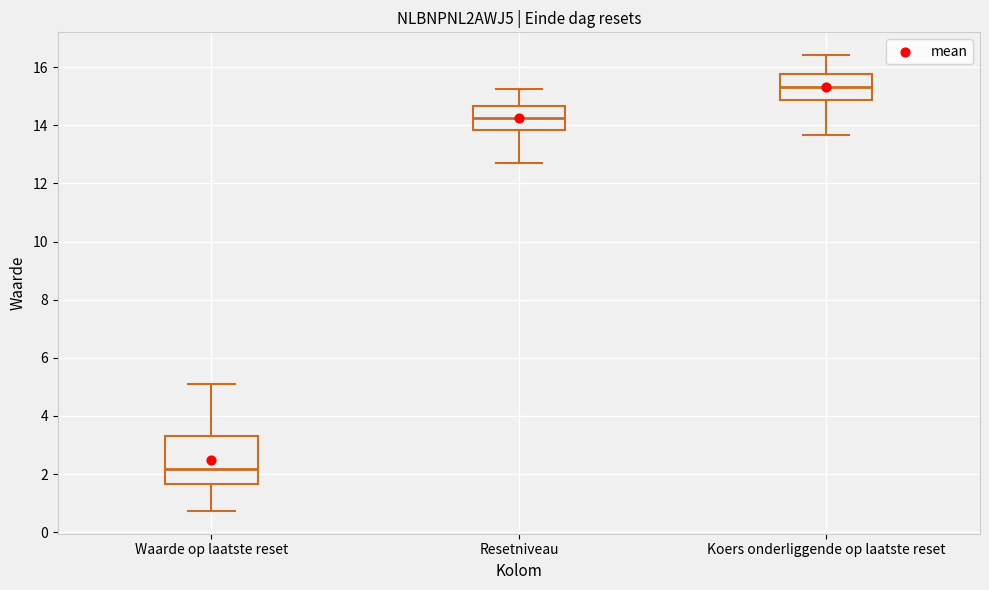

Where is the upper edge of the box for Resetniveau on the y-axis? The values are not printed on the chart, so give them approximately, as read against the axis.

14.6